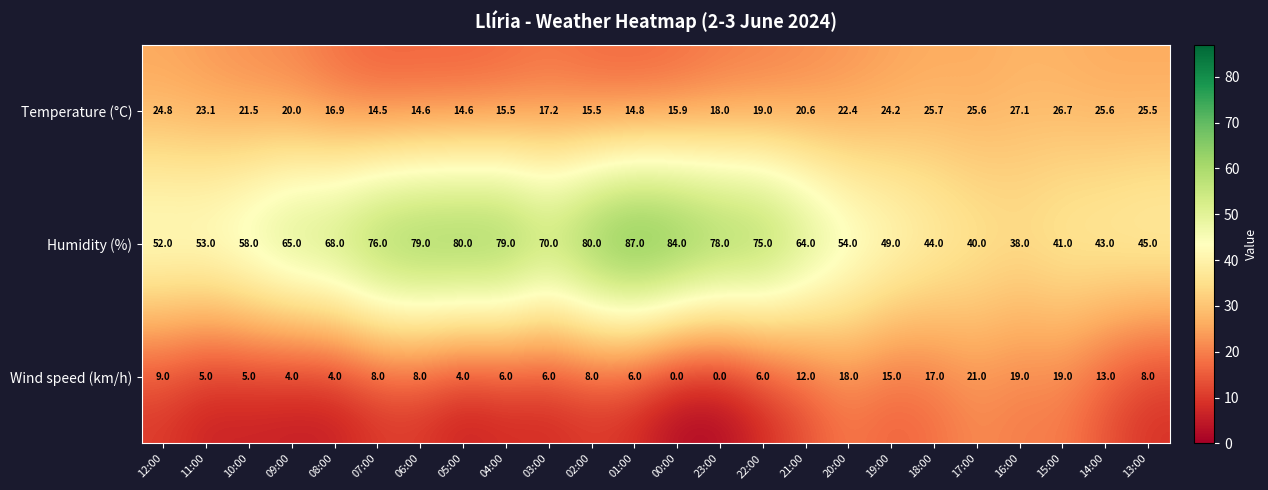

Which label corresponds to the largest value in the chart?

01:00